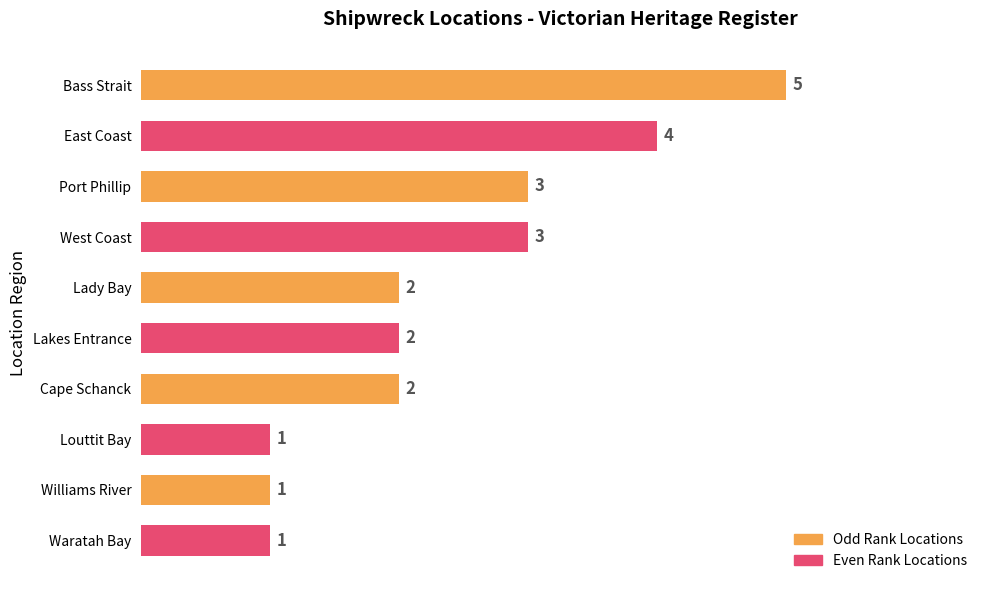

How many values are below 2?

3